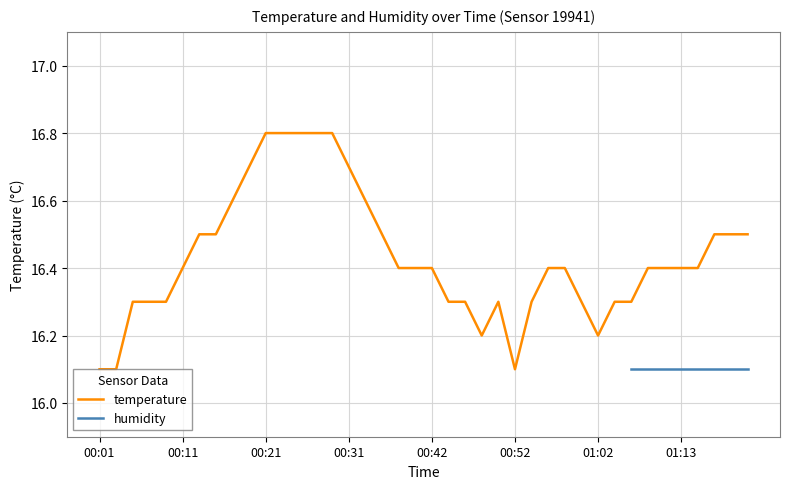

Reading right to left, what are all the values shown in this chart?

01:21=16.5	01:19=16.5	01:17=16.5	01:15=16.4	01:13=16.4	01:11=16.4	01:09=16.4	01:07=16.3	01:04=16.3	01:02=16.2	01:00=16.3	00:58=16.4	00:56=16.4	00:54=16.3	00:52=16.1	00:50=16.3	00:48=16.2	00:46=16.3	00:44=16.3	00:42=16.4	00:39=16.4	00:37=16.4	00:35=16.5	00:33=16.6	00:31=16.7	00:29=16.8	00:27=16.8	00:25=16.8	00:23=16.8	00:21=16.8	00:19=16.7	00:17=16.6	00:15=16.5	00:13=16.5	00:11=16.4	00:09=16.3	00:07=16.3	00:05=16.3	00:03=16.1	00:01=16.1